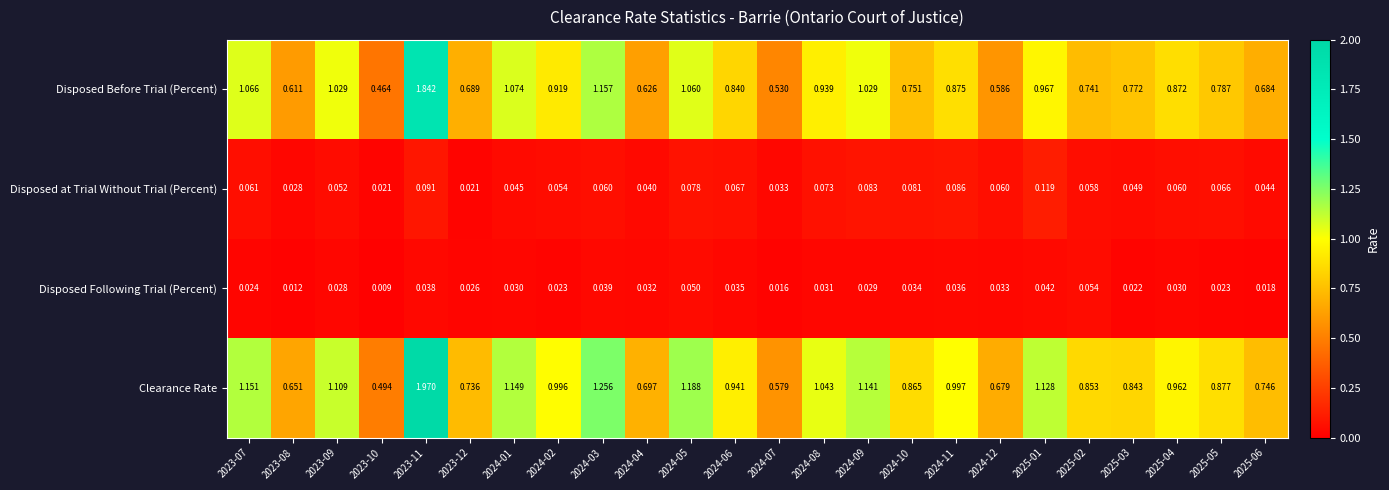

Which series changed the most between 2024-12 and 2025-03?

Disposed Before Trial (Percent)